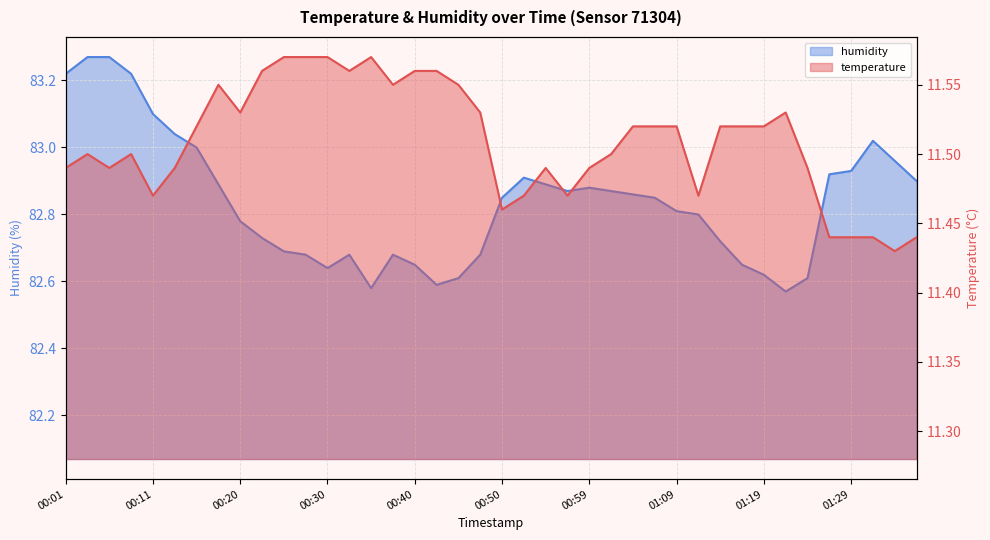

What is the sum of the humidity values at 00:40 and 01:04?

165.5